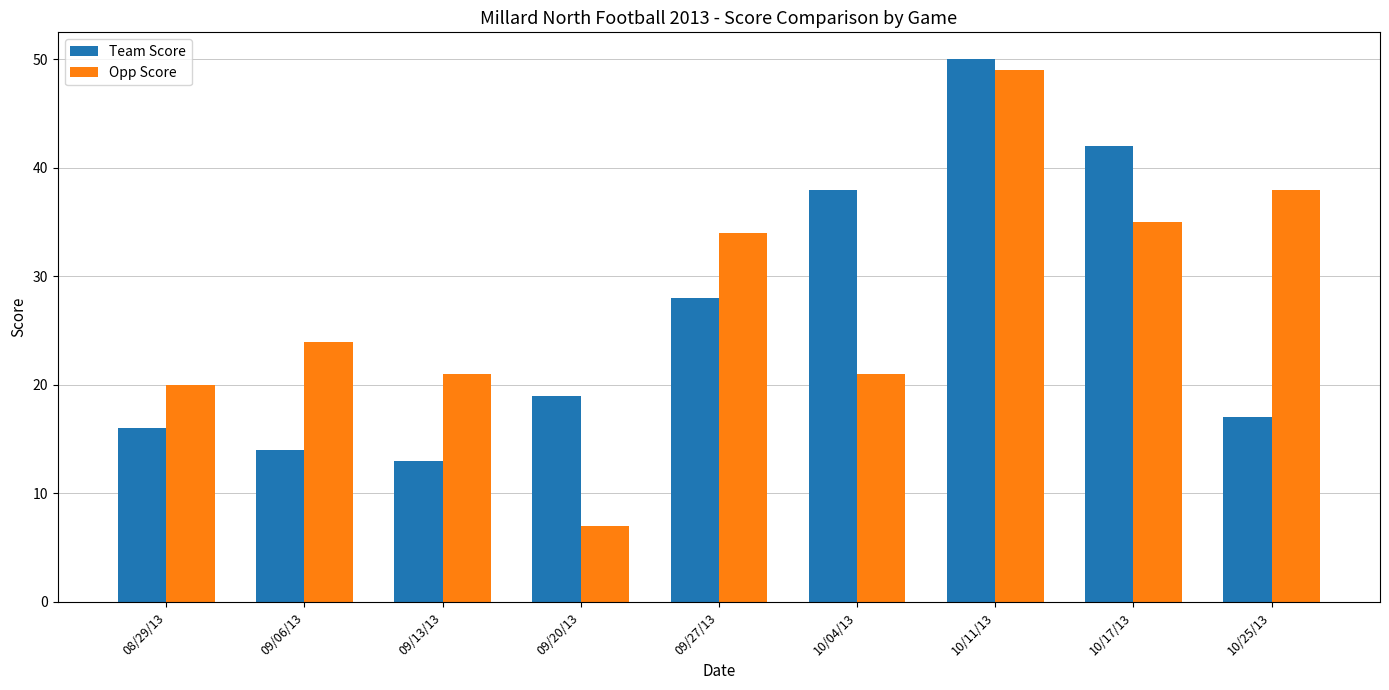

True or false: Opp Score has a value of 35 at 10/17/13.

True